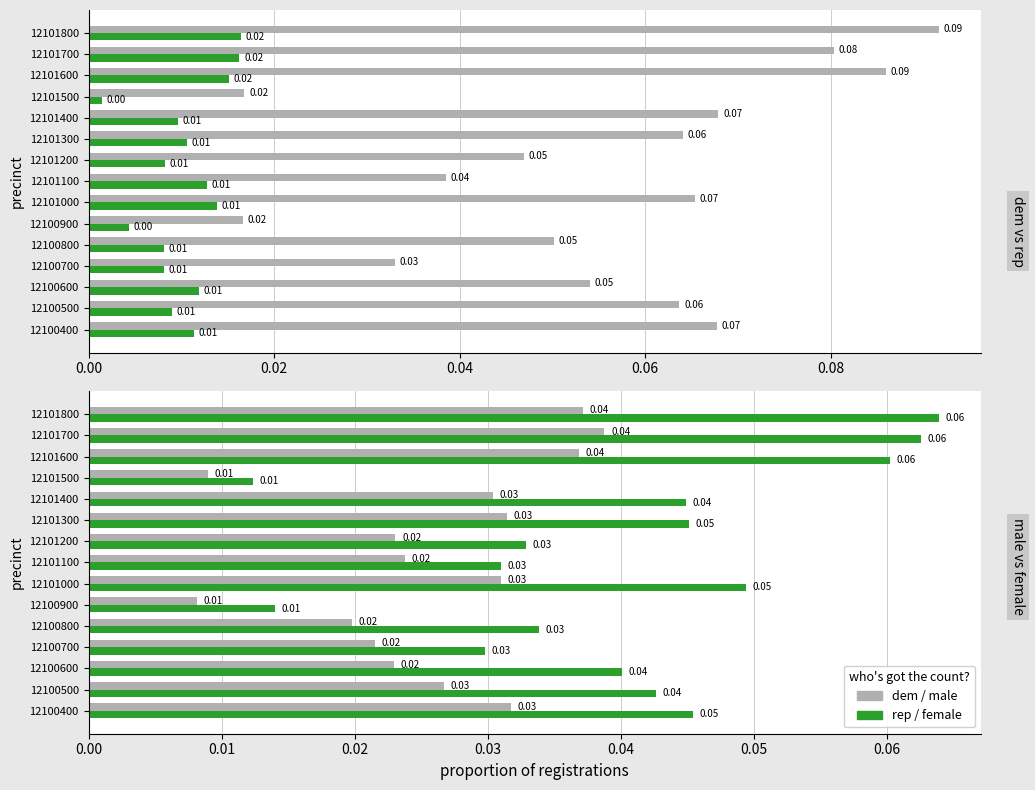

List the series in order of their peak value, highest first.

dem, female, male, rep